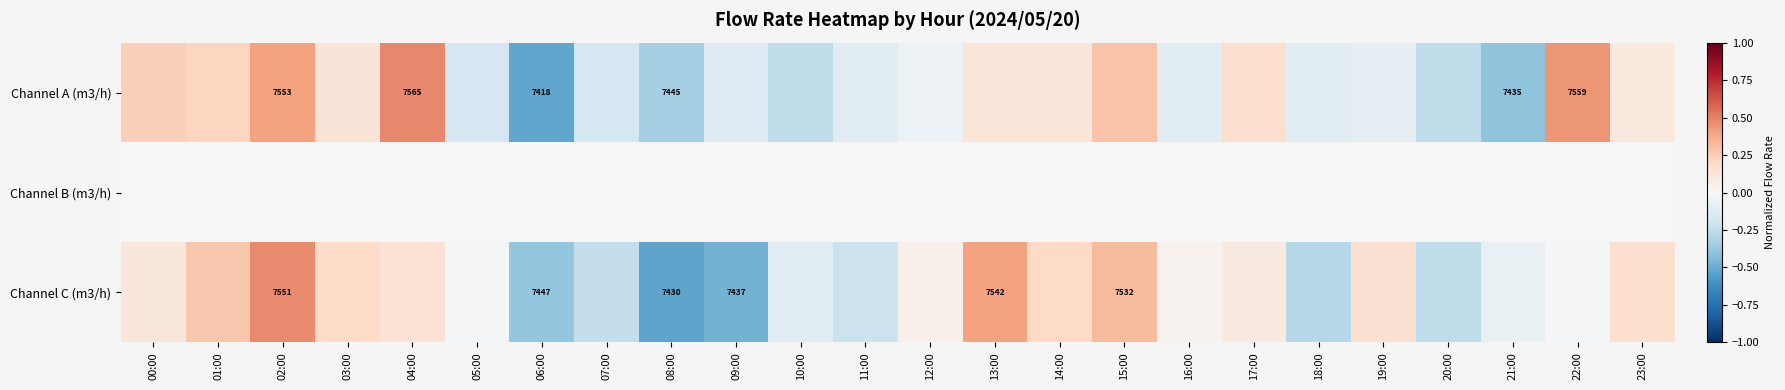

Rank the series at 01:00 from highest to lowest value.

Channel C (m3/h), Channel A (m3/h), Channel B (m3/h)